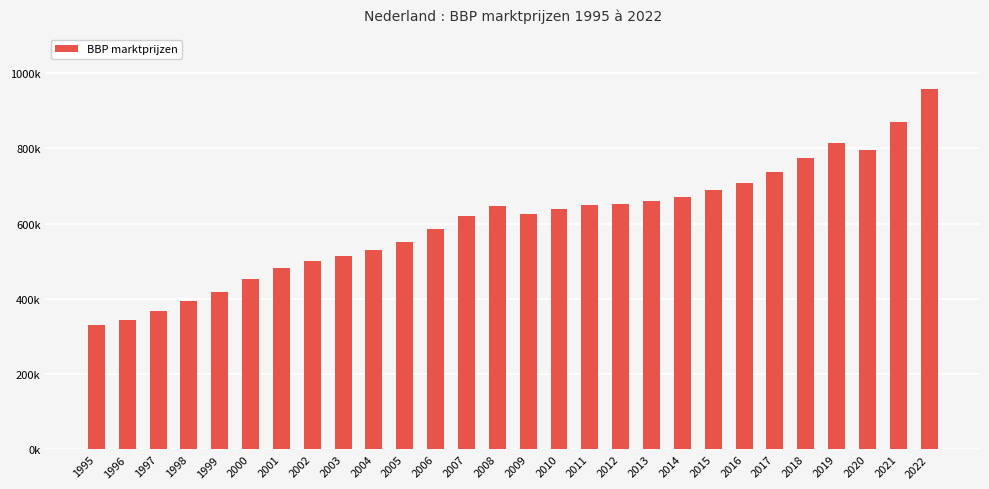

What is the change in value from 2014 to 2022?

+286989